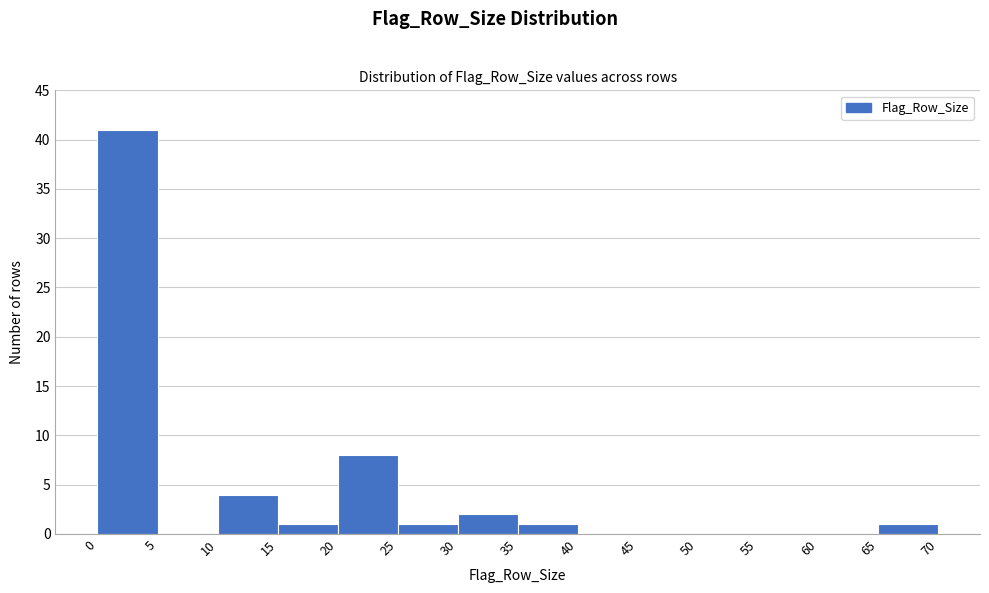

Reading left to right, transcribe this chart: for each bar, give the range it covers on the x-axis and its height. The values are not printed on the chart, so give them approximately, as read against the axis.

0 to 5: 41
5 to 10: 0
10 to 15: 4
15 to 20: 1
20 to 25: 8
25 to 30: 1
30 to 35: 2
35 to 40: 1
40 to 45: 0
45 to 50: 0
50 to 55: 0
55 to 60: 0
60 to 65: 0
65 to 70: 1